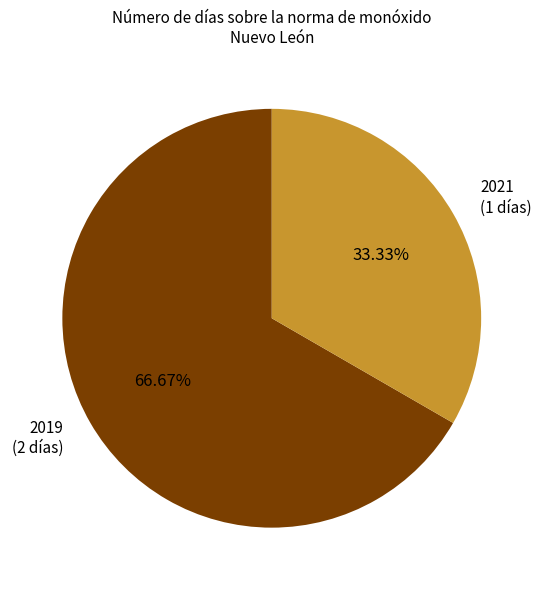

True or false: 2019 accounts for 58% of the total.

False